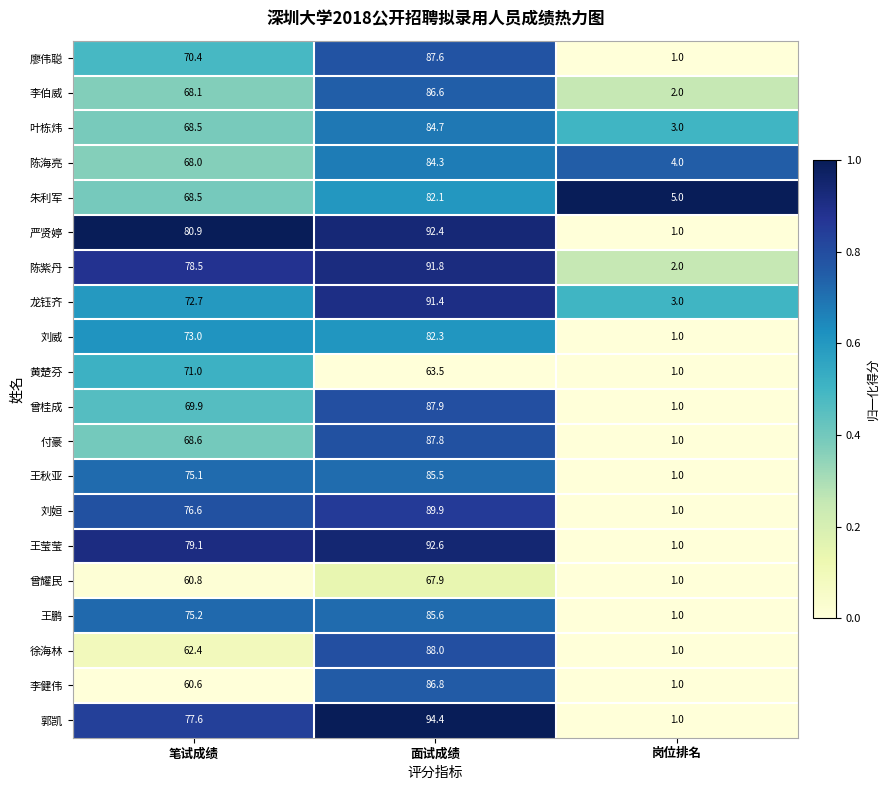

How many values in the 李健伟 series are below 60?

1